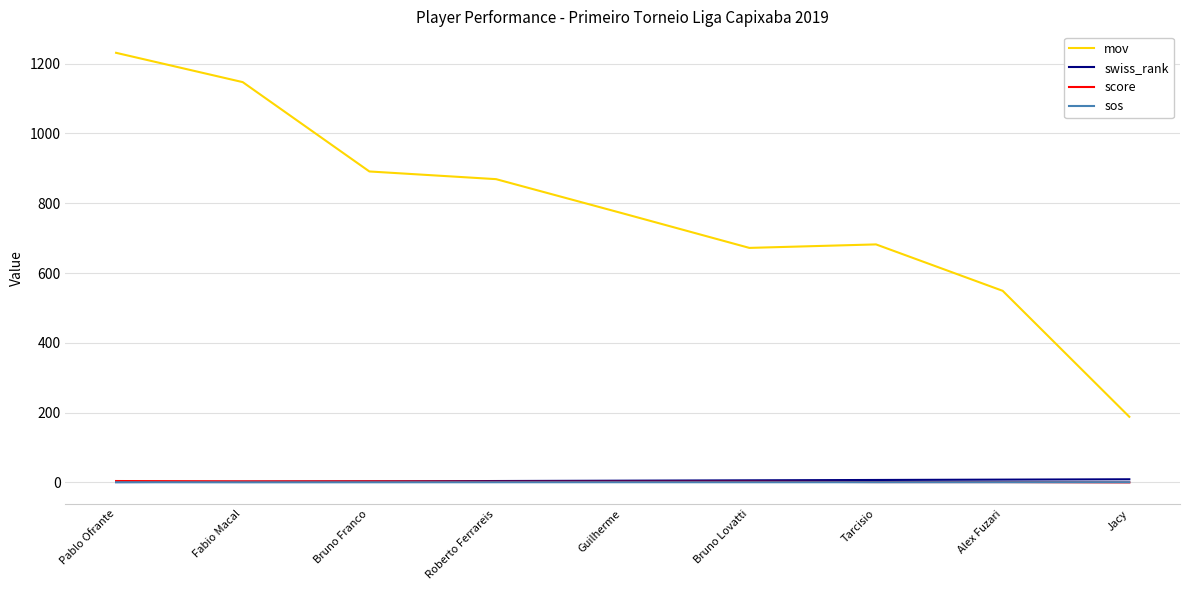

Which series has the widest spread of values?

mov